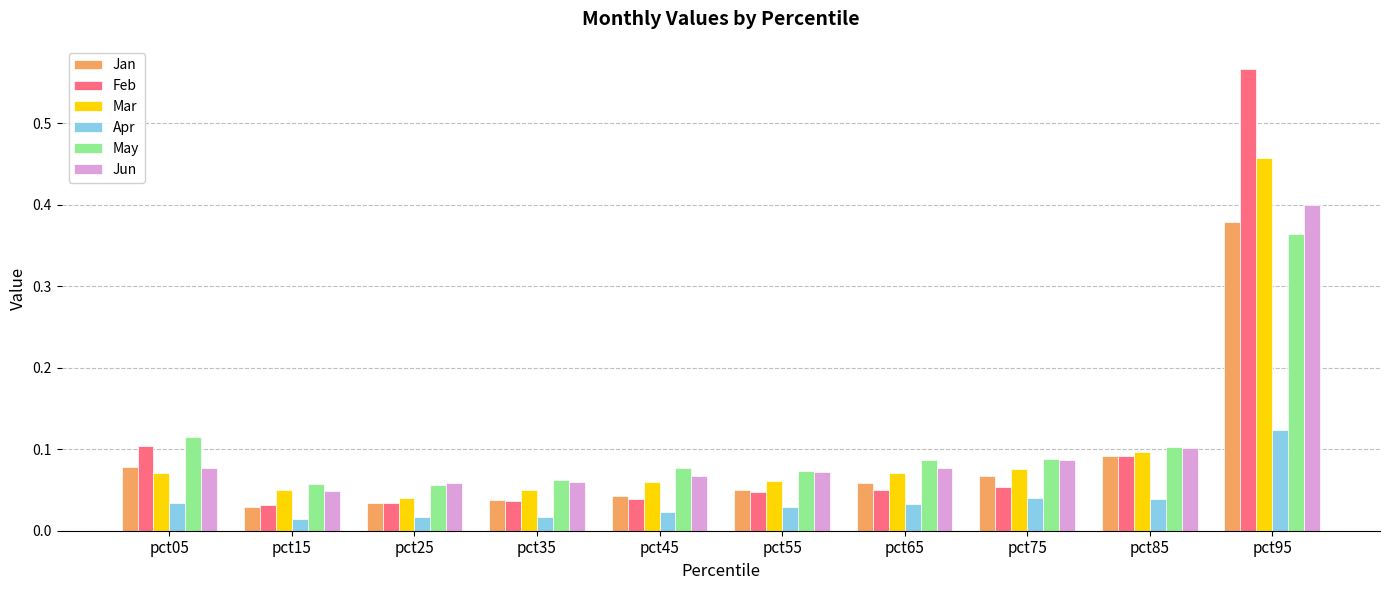

What is the difference between the maximum and minimum values in the Jan series?

0.3